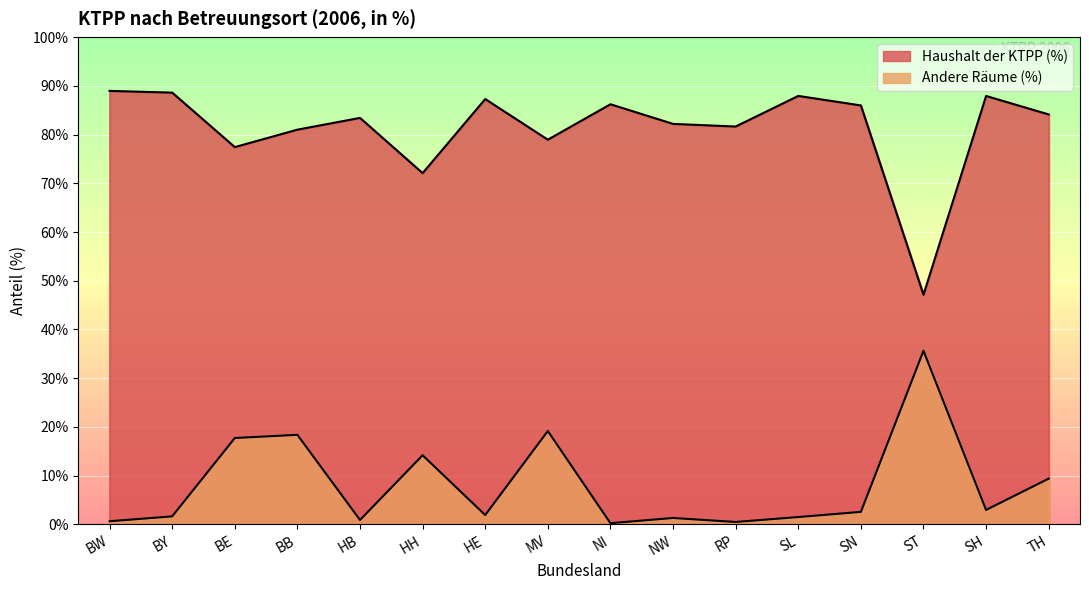

True or false: Andere Räume (%) and Haushalt der KTPP (%) cross at least once.

False